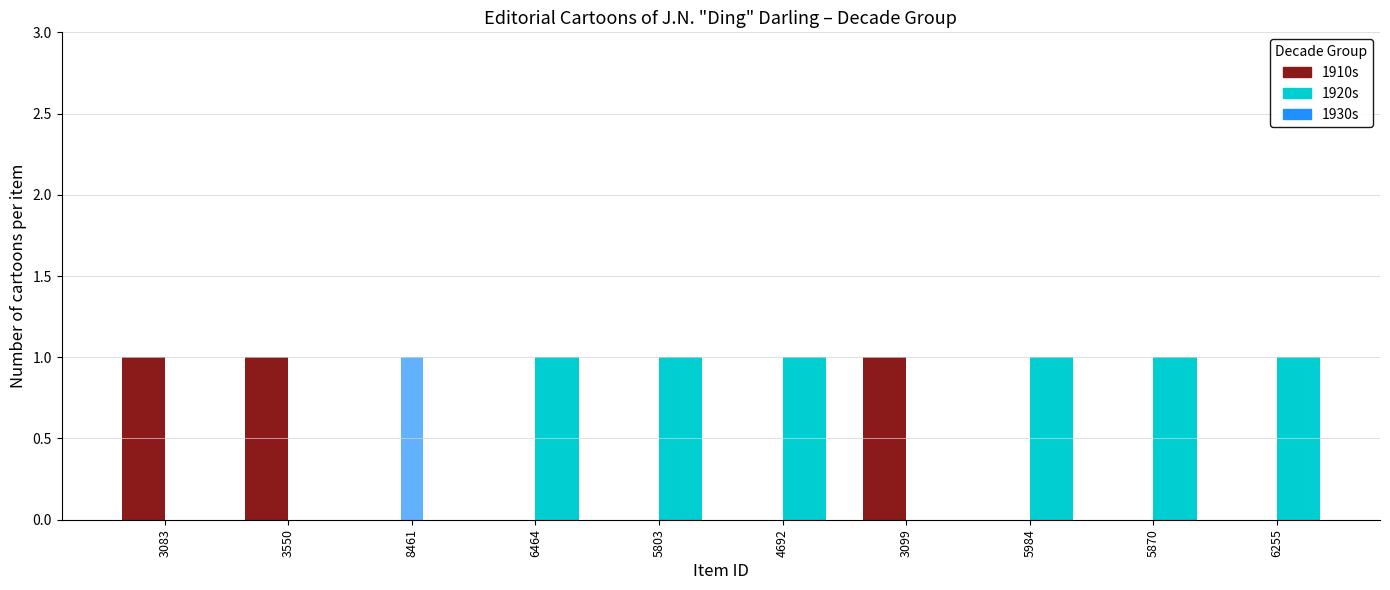

Which series has the largest total across all categories?

1920s